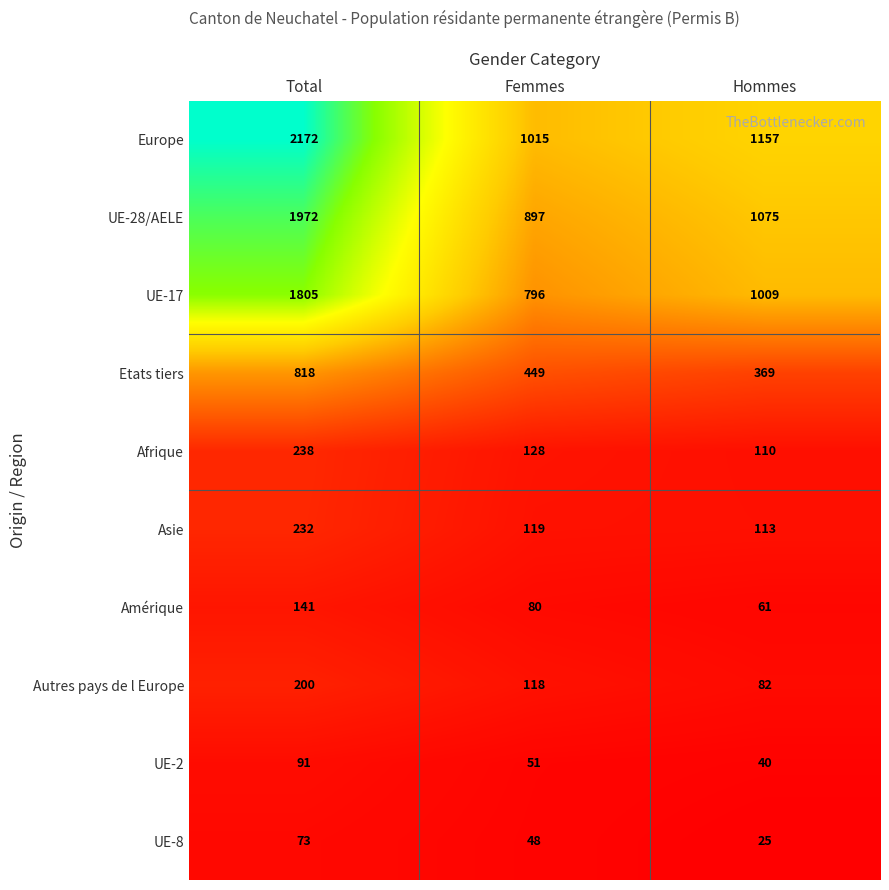

What is the sum of the Amérique values at Total and Hommes?

202